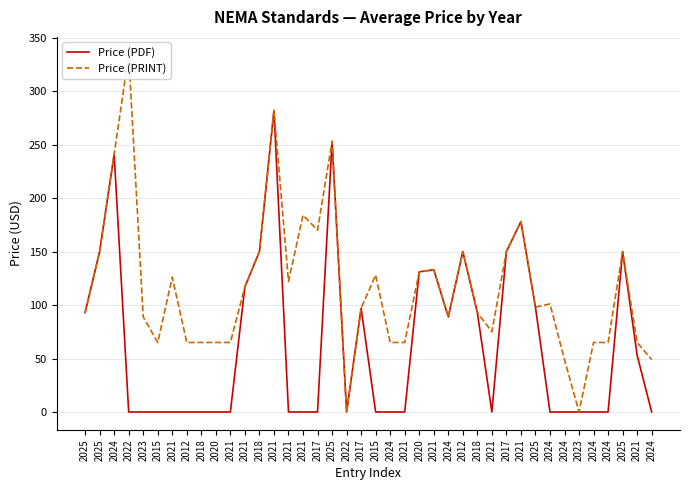

Reading left to right, extract all data points from this chart.

Price (PDF): 93	150	241	0	0	0	0	0	0	0	0	117	150	282	0	0	0	253	0	97	0	0	0	131	133	89	150	93	0	150	178	98	0	0	0	0	0	150	53	0
Price (PRINT): 93	150	241	334	89	65	126	65	65	65	65	117	150	282	122	184	170	253	0	97	128	65	65	131	133	89	150	93	75	150	178	98	101	49	0	65	65	150	65	49